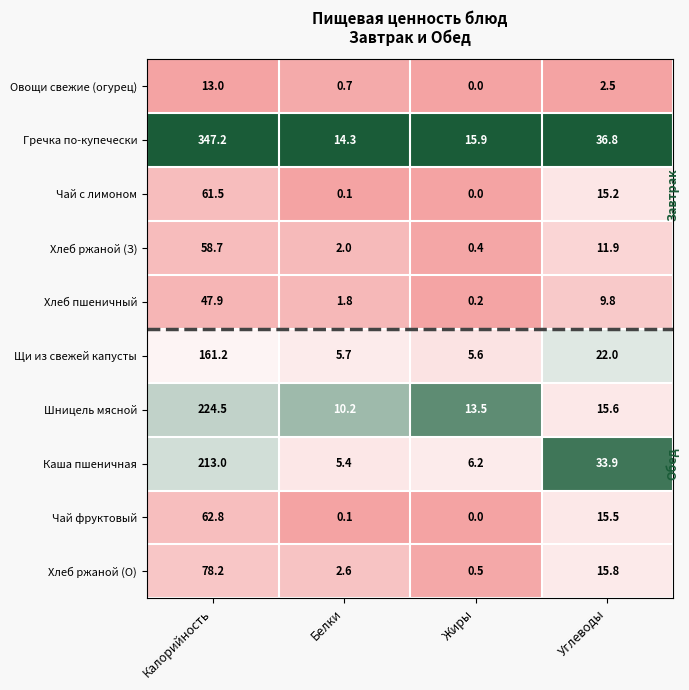

At which label is Хлеб ржаной (О) closest to 39?

Углеводы